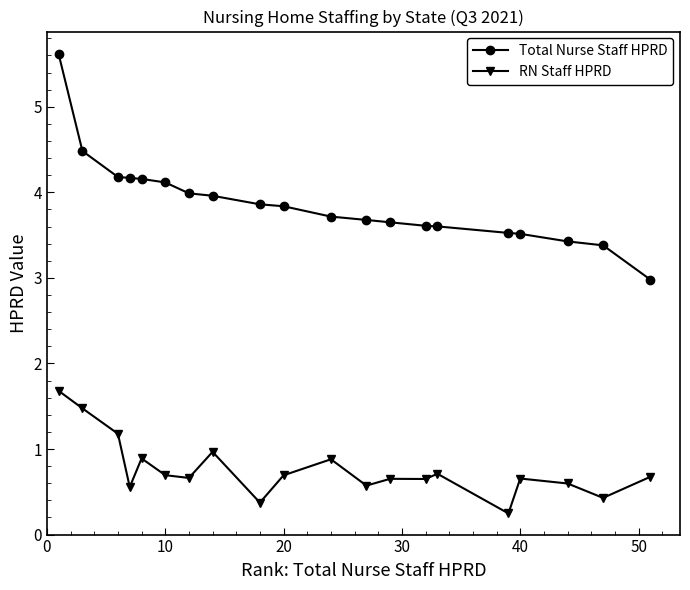

Rank the series by their average value, from lowest to highest.

RN Staff HPRD, Total Nurse Staff HPRD